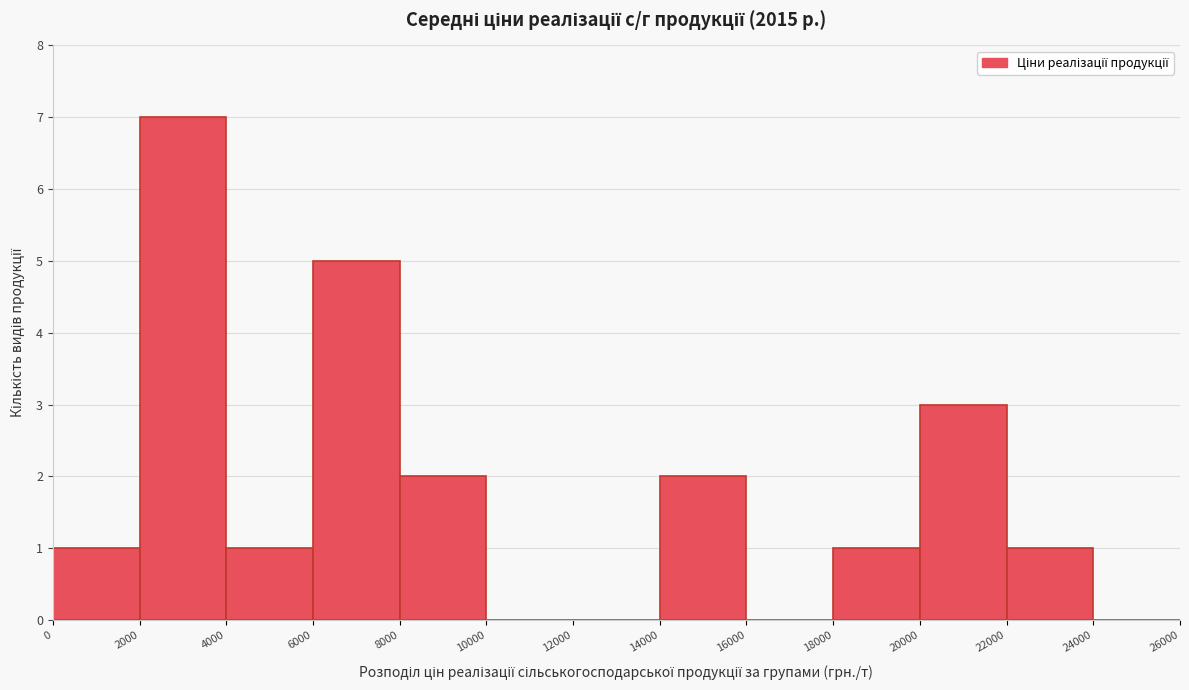

Reading left to right, list every bar in this chart as the range it spans on the x-axis followed by its height. The values are not printed on the chart, so give them approximately, as read against the axis.

0 to 2000: 1
2000 to 4000: 7
4000 to 6000: 1
6000 to 8000: 5
8000 to 10000: 2
10000 to 12000: 0
12000 to 14000: 0
14000 to 16000: 2
16000 to 18000: 0
18000 to 20000: 1
20000 to 22000: 3
22000 to 24000: 1
24000 to 26000: 0